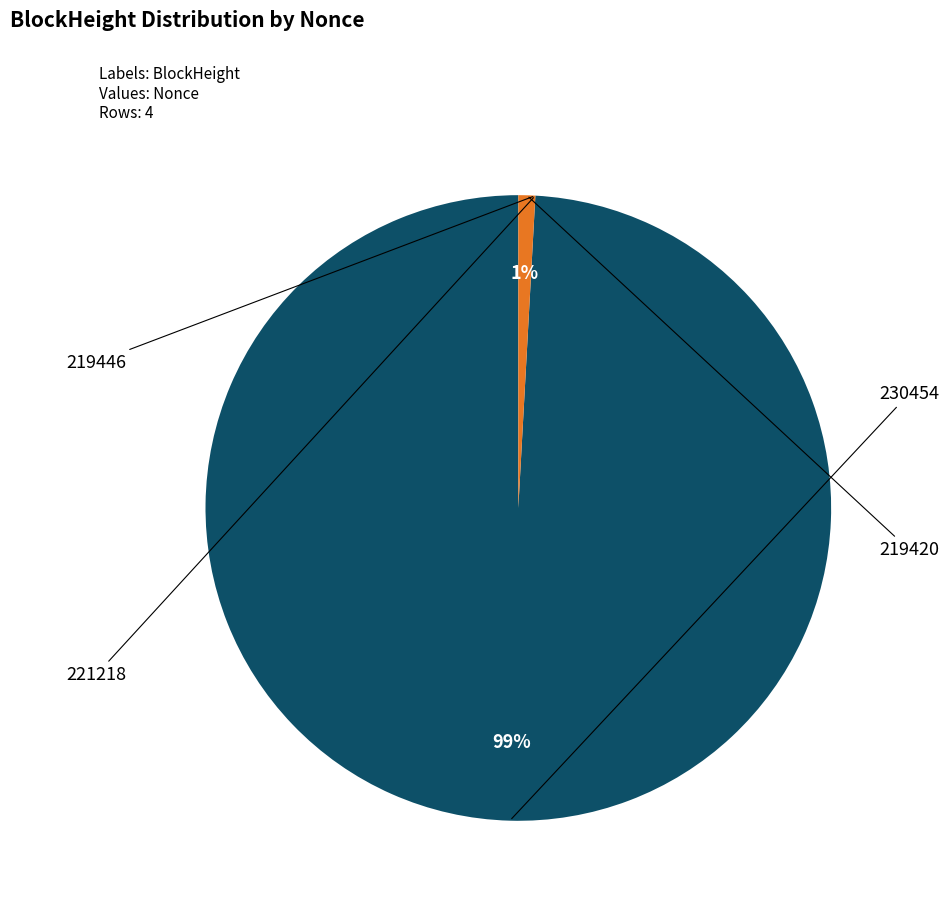

To the nearest percent, what is the difference between the largest and smallest slice percentages?

99%